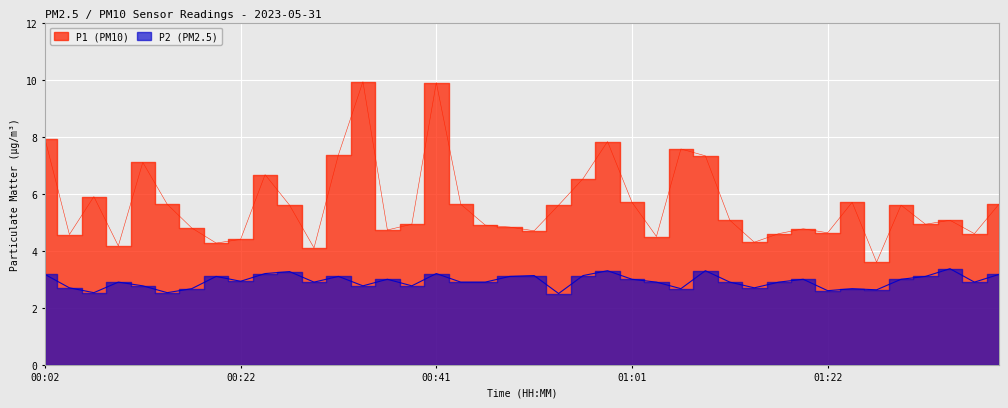

Between 01:19 and 01:14, which is larger?

01:19